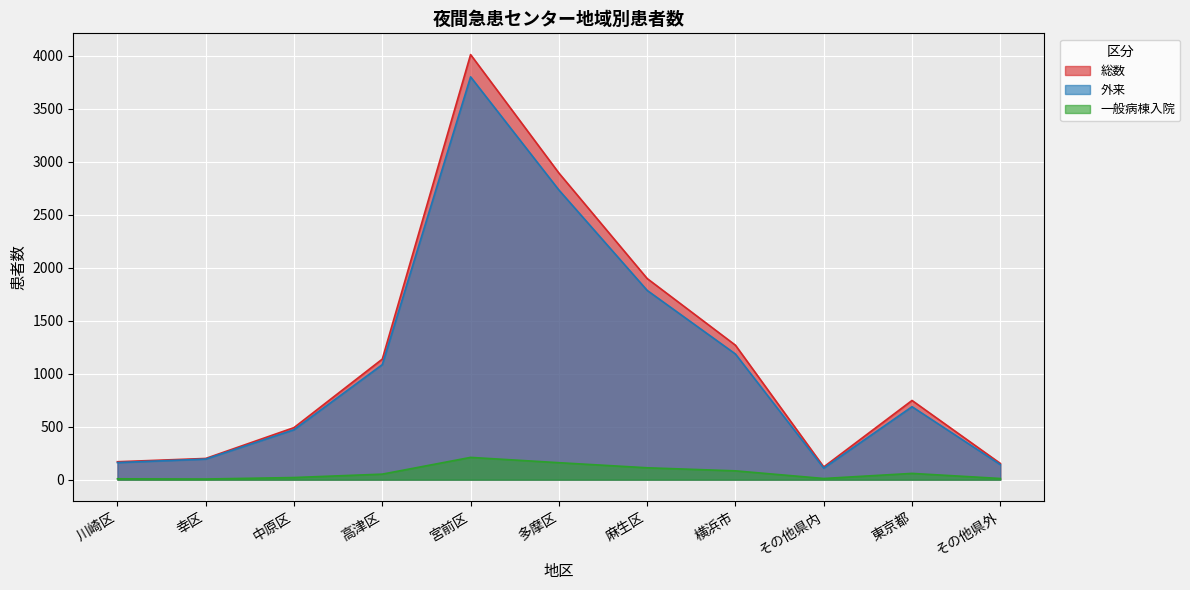

The 一般病棟入院 series shows 17 at 高津区. True or false?

False